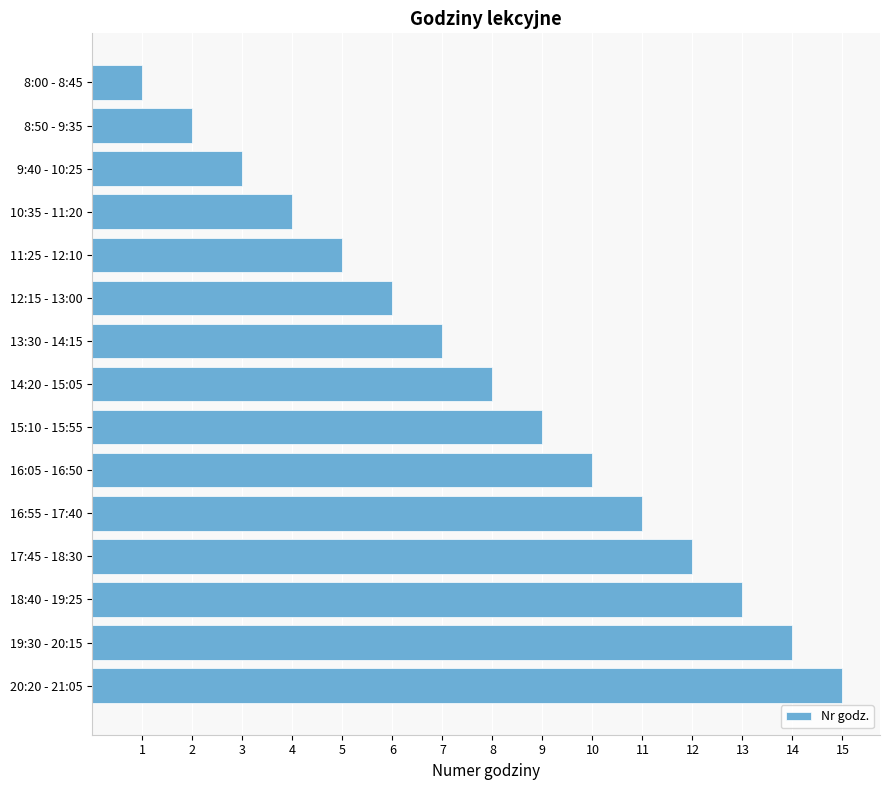

What is the label of the 13th bar from the top?

18:40 - 19:25